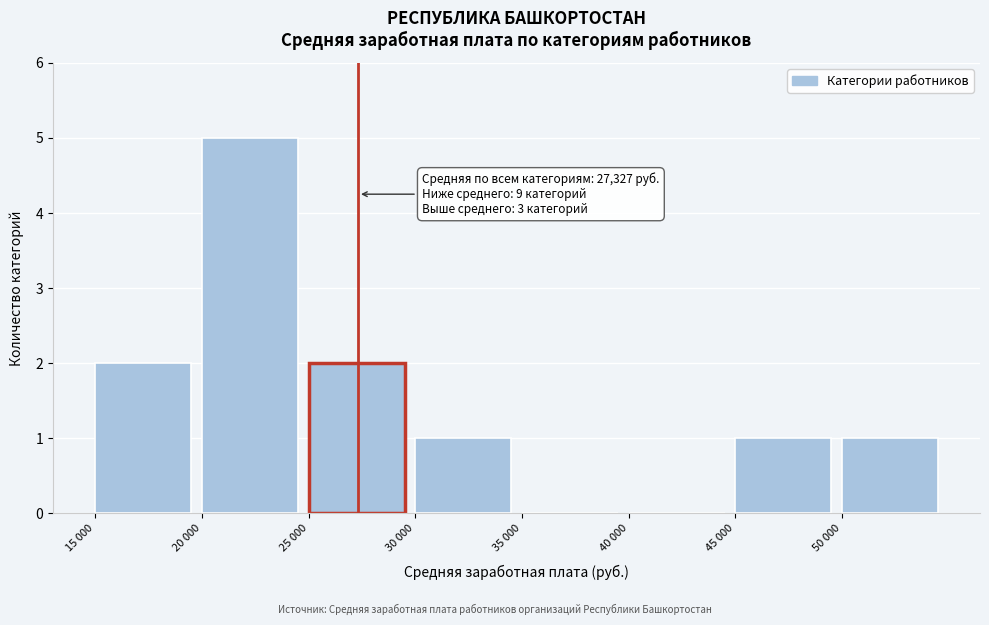

Reading left to right, what are all the values shown in this chart?

15 000=2	20 000=5	25 000=2	30 000=1	35 000=0	40 000=0	45 000=1	50 000=1